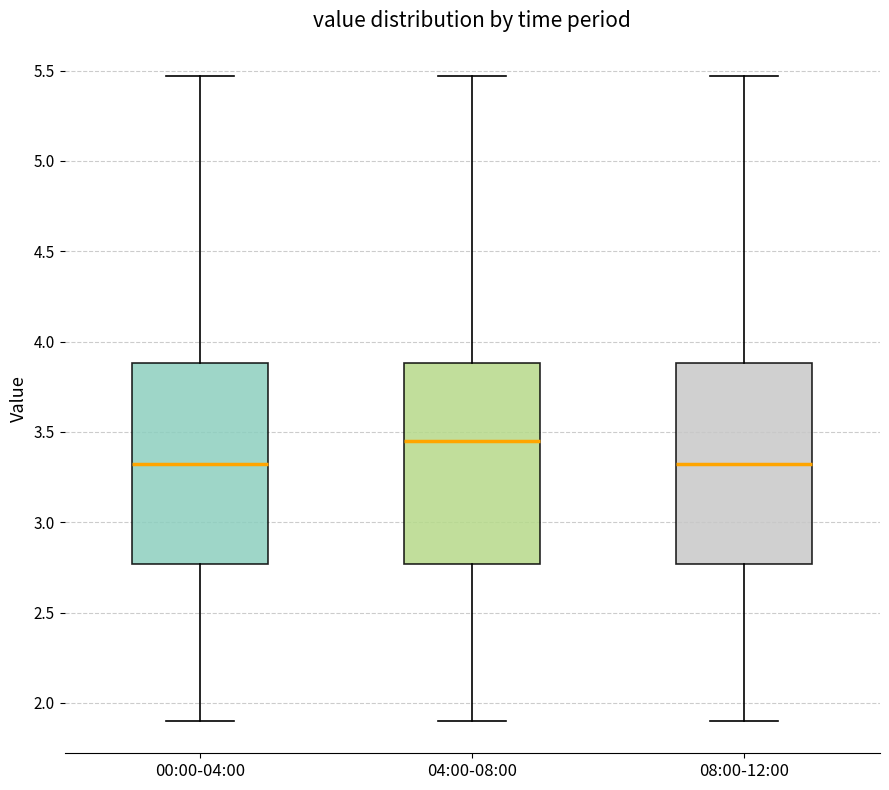

Reading left to right, read every box against the y-axis: the position of its median line, the range the box covers, and the ends of its whiskers. The values are not printed on the chart, so give them approximately, as read against the axis.

00:00-04:00: median 3.30, box 2.75 to 3.90, whiskers 1.90 to 5.45
04:00-08:00: median 3.45, box 2.75 to 3.90, whiskers 1.90 to 5.45
08:00-12:00: median 3.30, box 2.75 to 3.90, whiskers 1.90 to 5.45